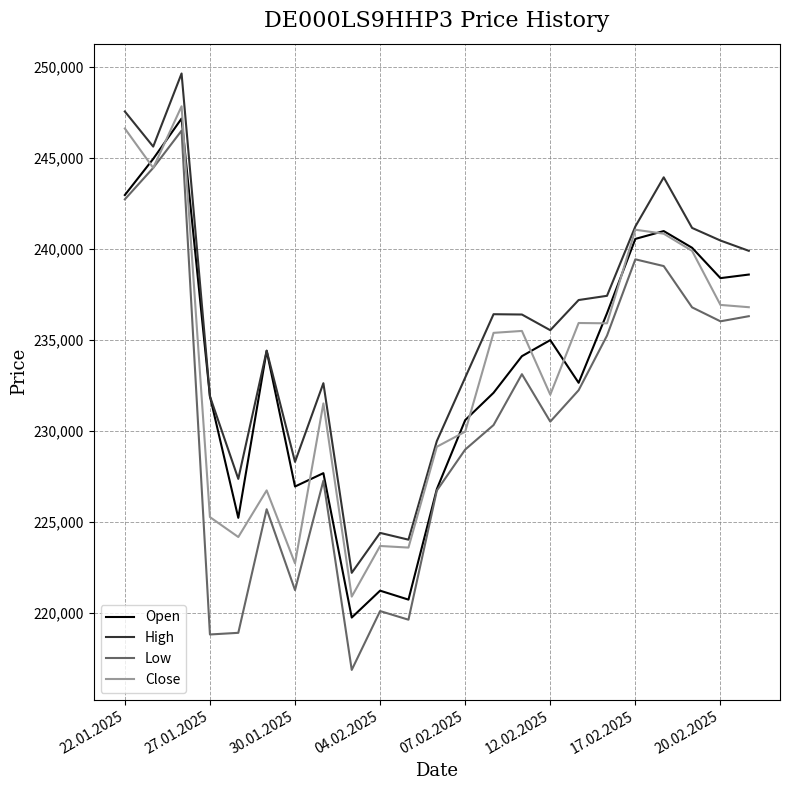

True or false: Low and High cross at least once.

False